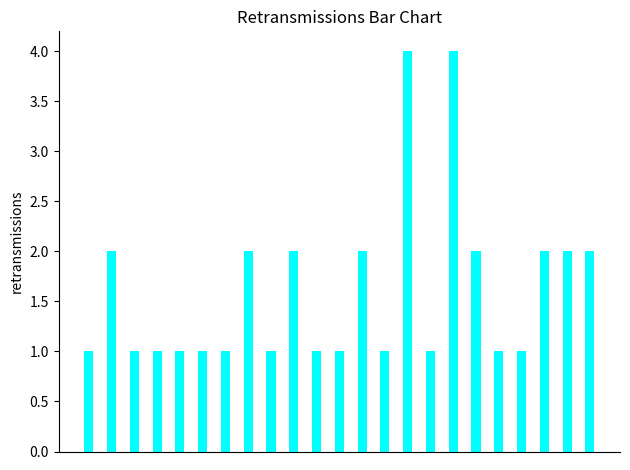

Reading left to right, list all the values displayed in this chart.

1	2	1	1	1	1	1	2	1	2	1	1	2	1	4	1	4	2	1	1	2	2	2